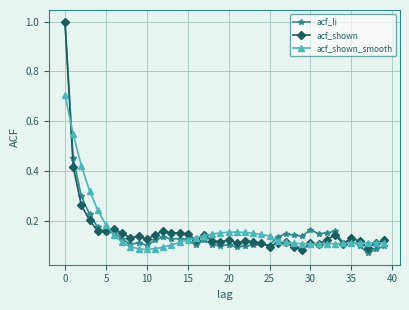

At how many categories does at least one series exceed 0?

40